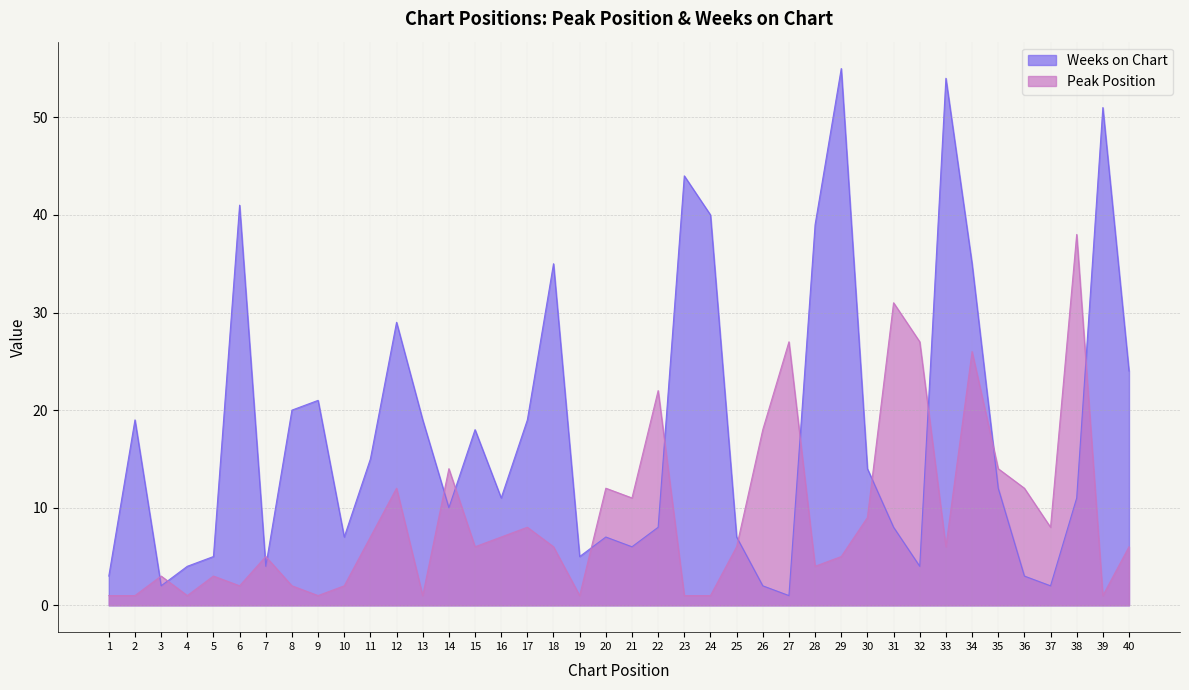

What is the approximate value of Weeks on Chart at 28, to the nearest 5?

40